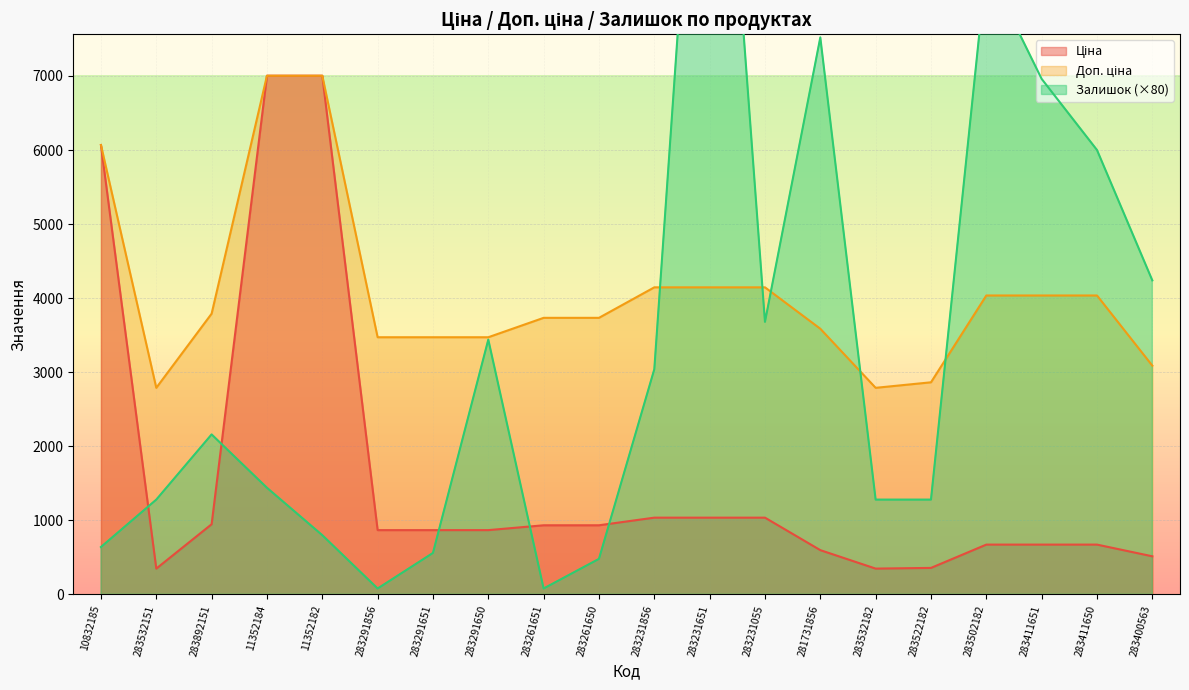

What is the label of the 15th point from the right?

283291856